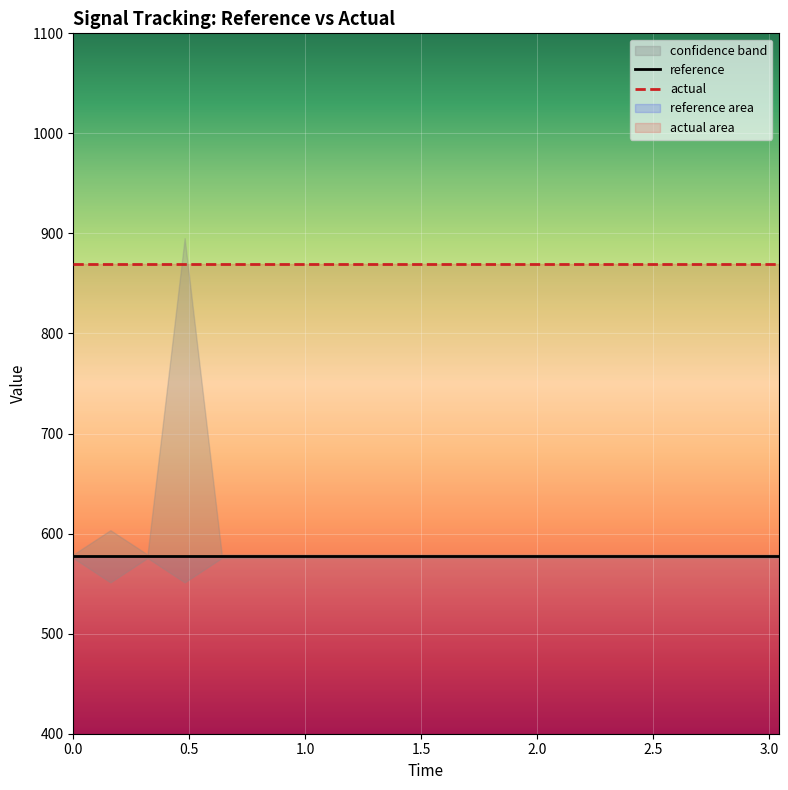

What is the lowest value of the reference series?

577.4